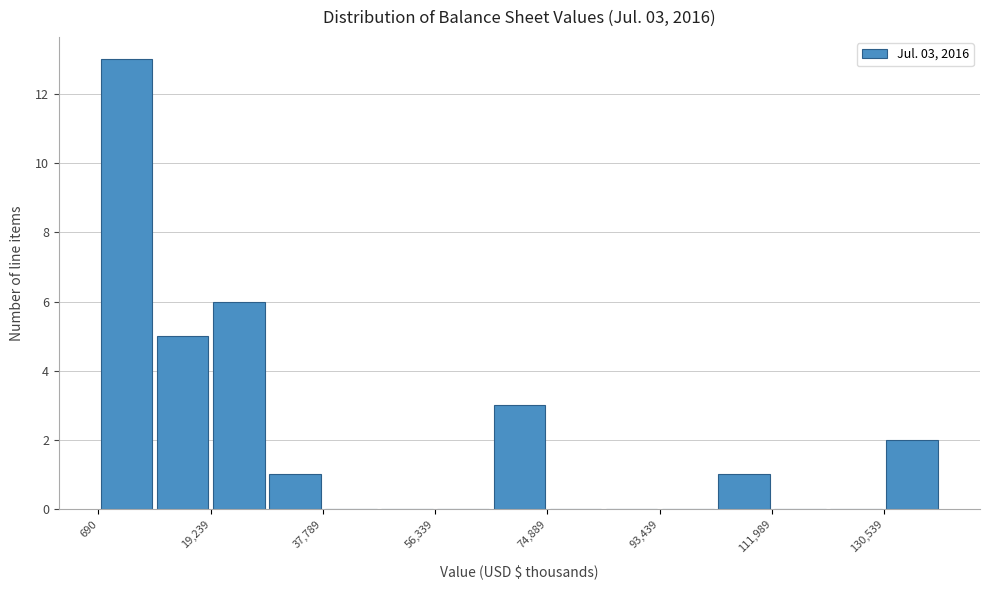

Over which range of the x-axis is the bar tallest?

0 to 10000